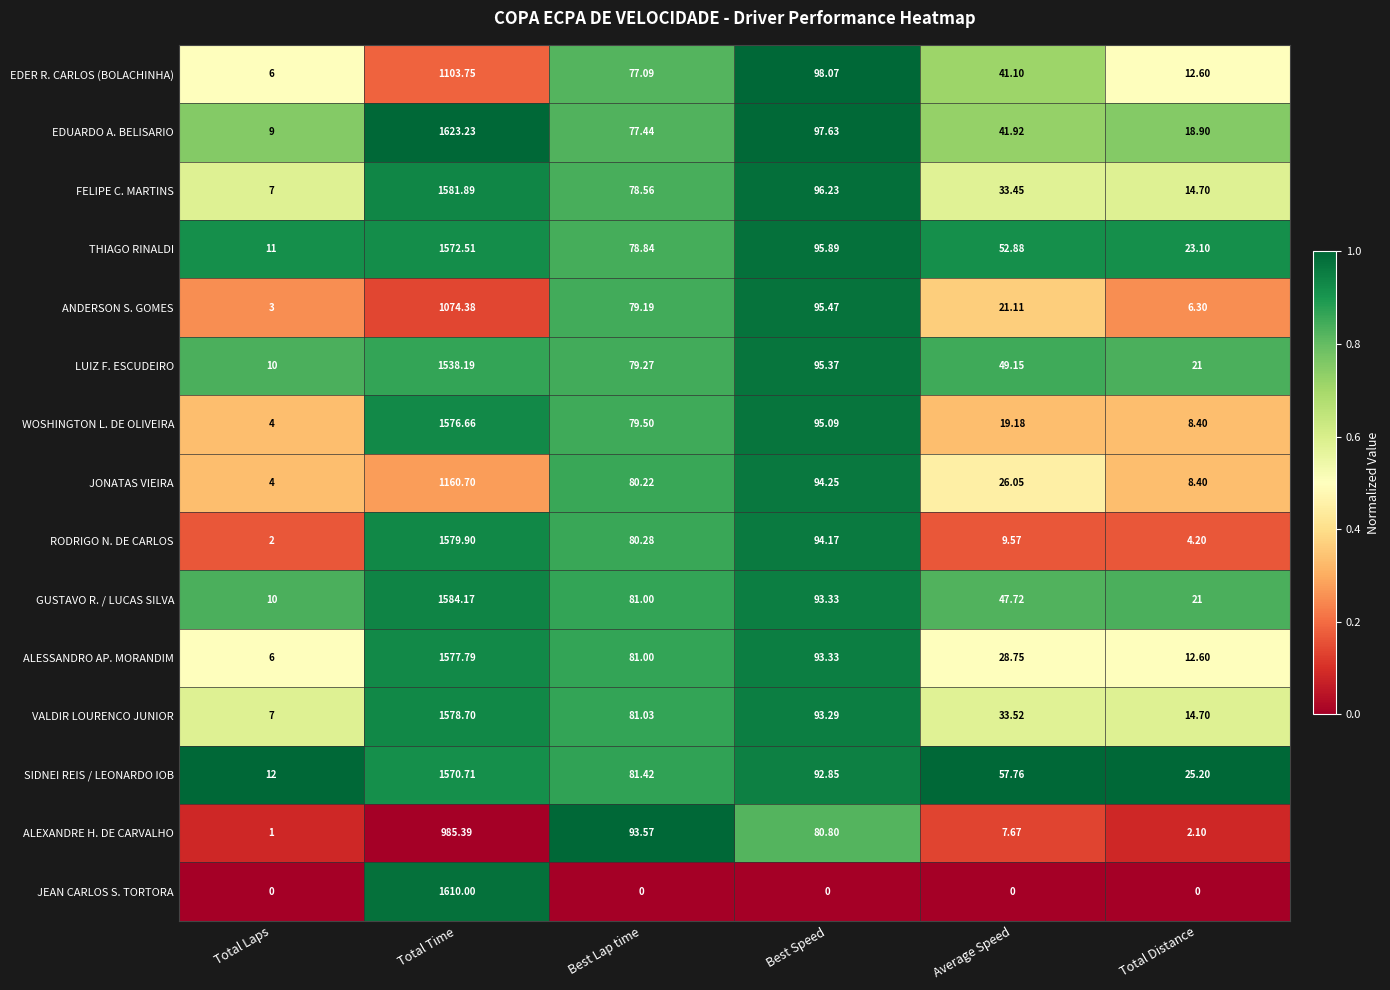

Where does the ANDERSON S. GOMES series first go above 79?

Total Time